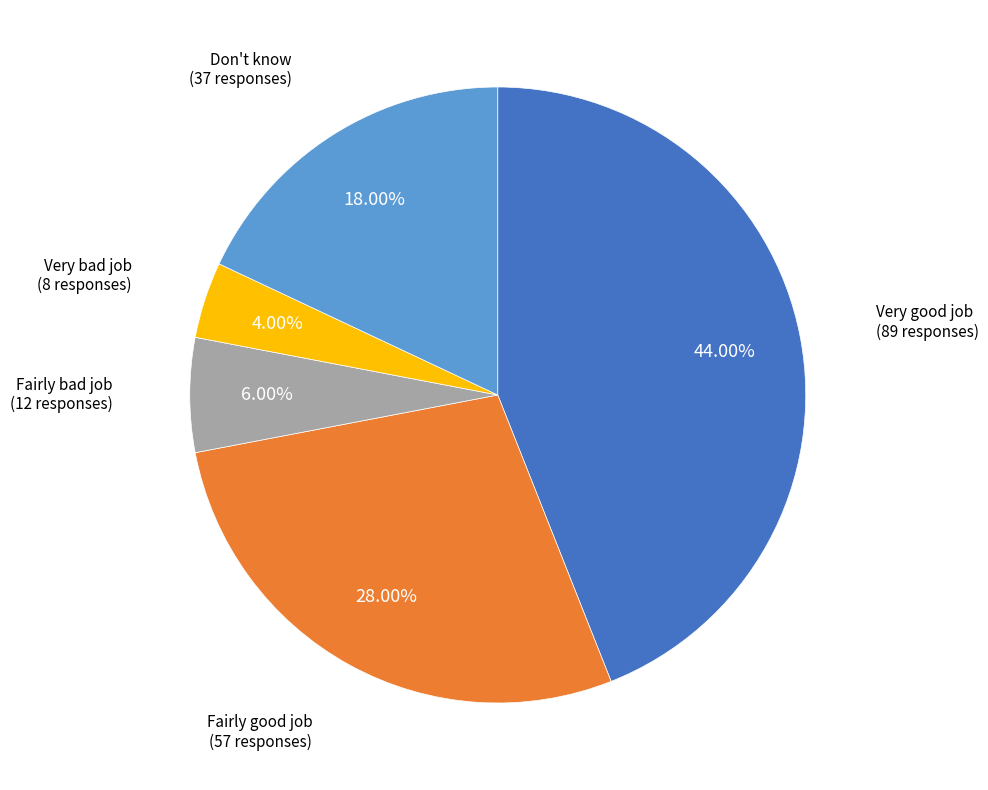

Does any single category account for the majority?

No